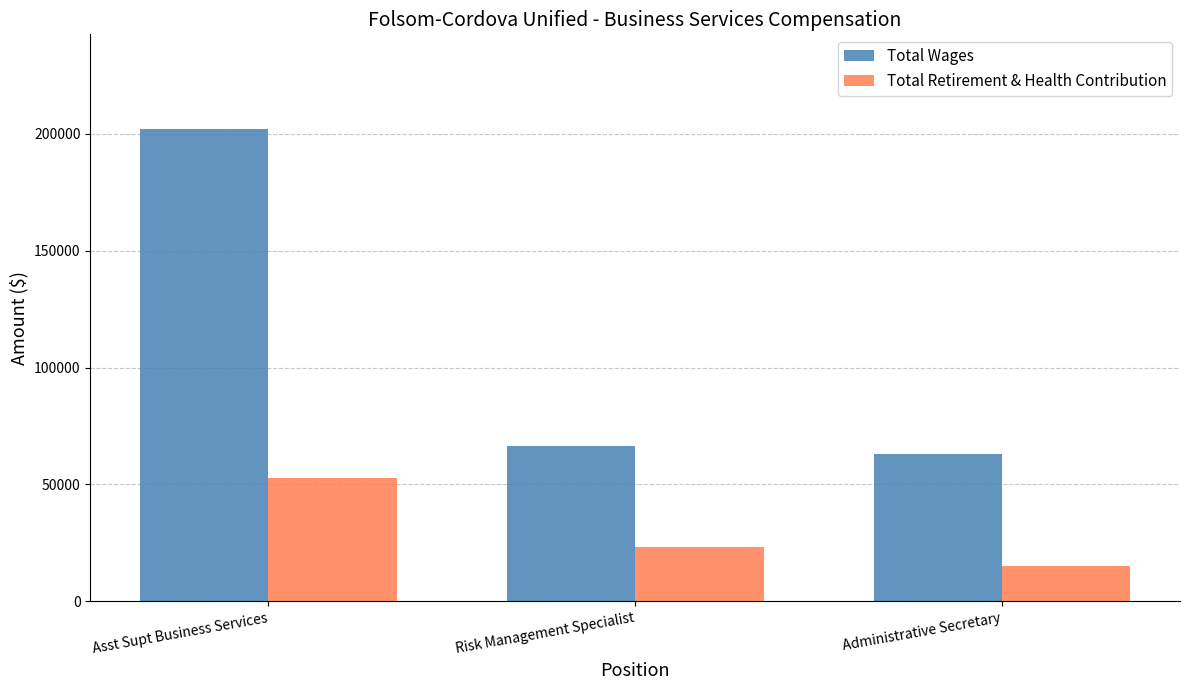

How many groups of bars are there?

3